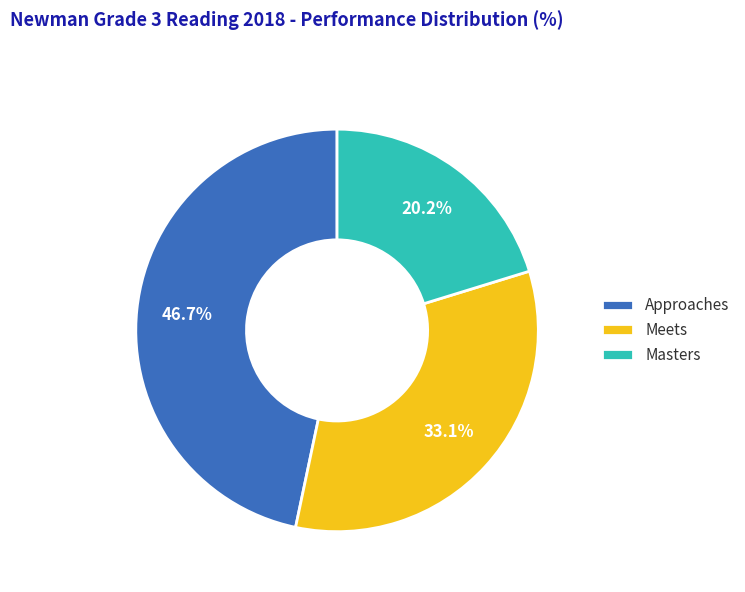

How many segments does this pie chart have?

3